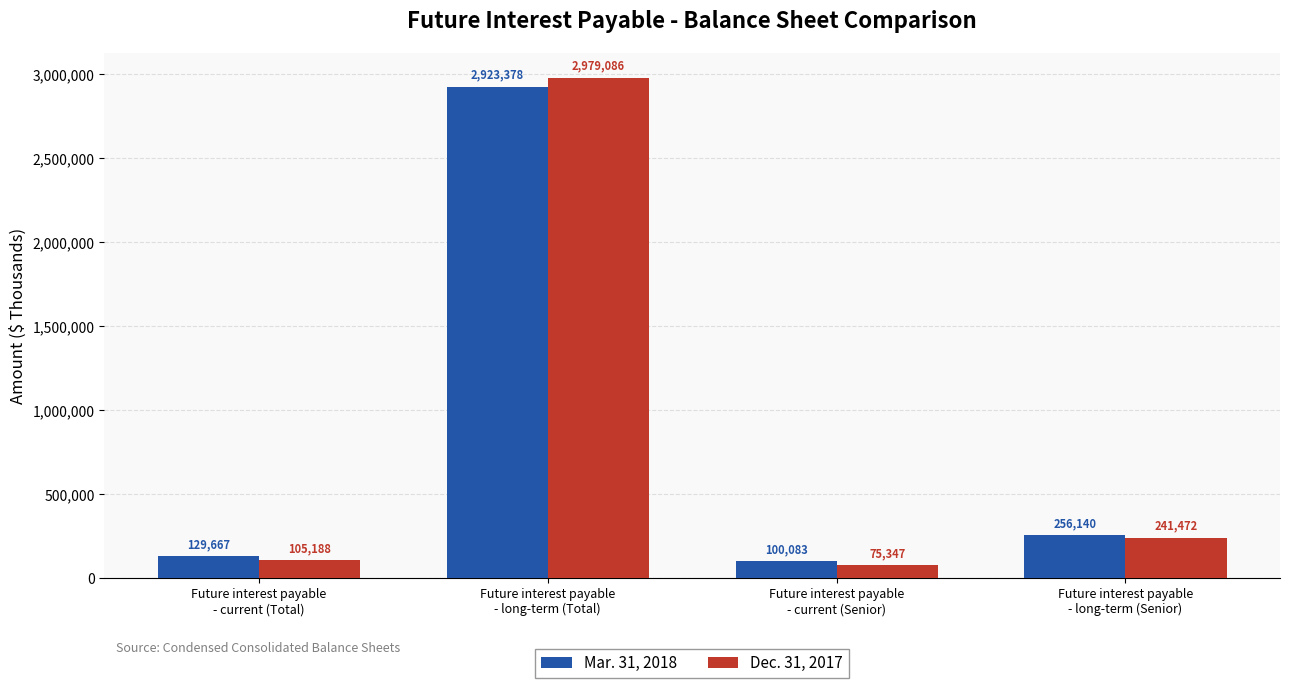

What is the label of the 3rd bar from the right?

Future interest payable
- long-term (Total)